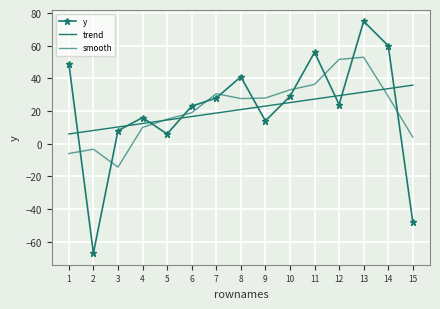

What is the highest value of the y series?

75.0